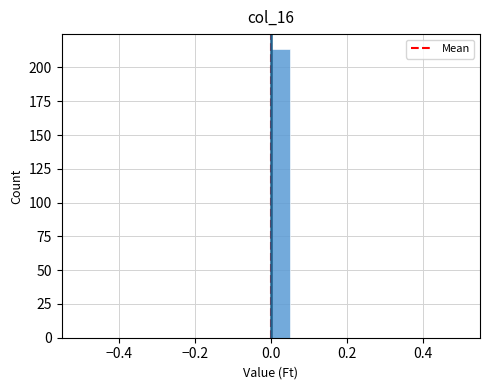

Read against the x-axis, roughly where is the centre of the tallest bar?

0.02